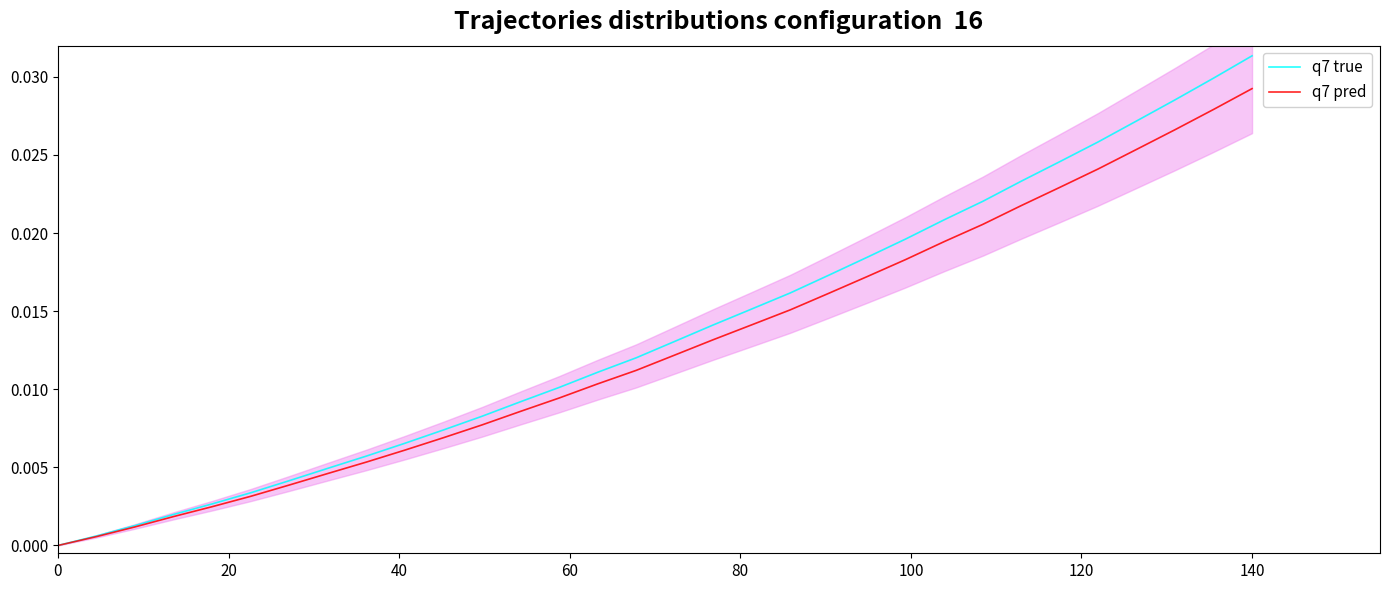

At how many categories does at least one series exceed 0?

31